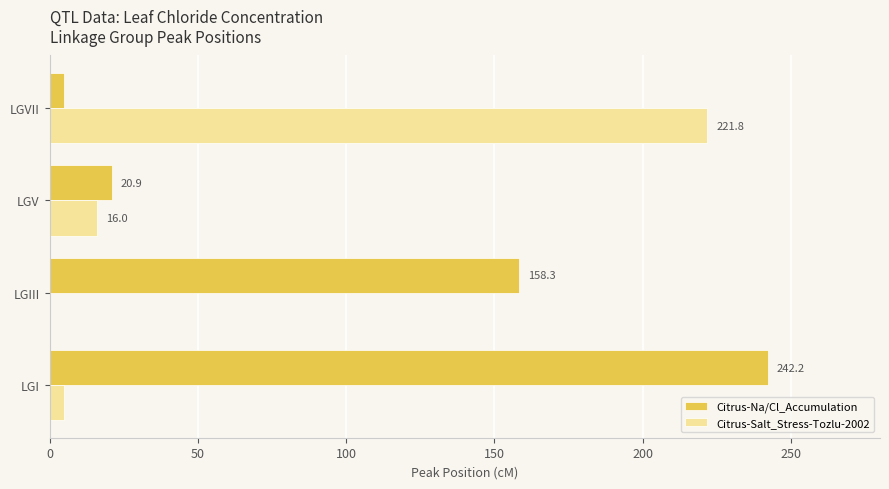

At which category is the sum across all series the highest?

LGI